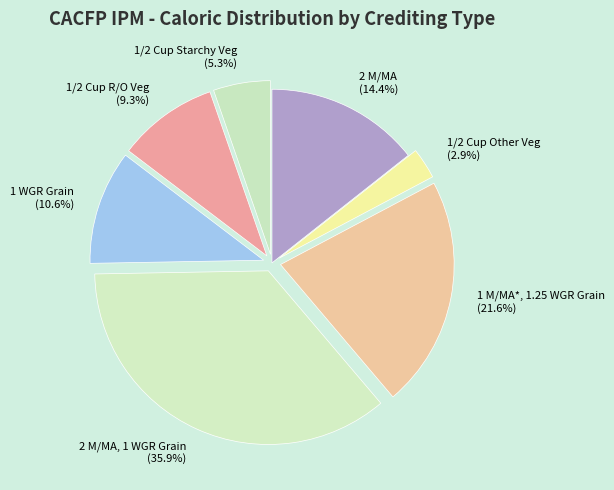

Do 1/2 Cup R/O Veg and 1/2 Cup Other Veg together represent more than half of the pie?

No